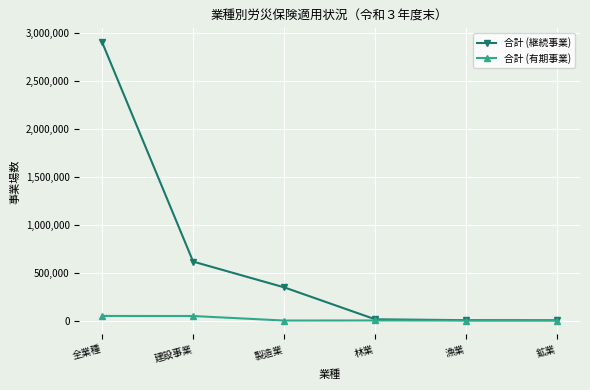

Which series has the widest spread of values?

合計 (継続事業)